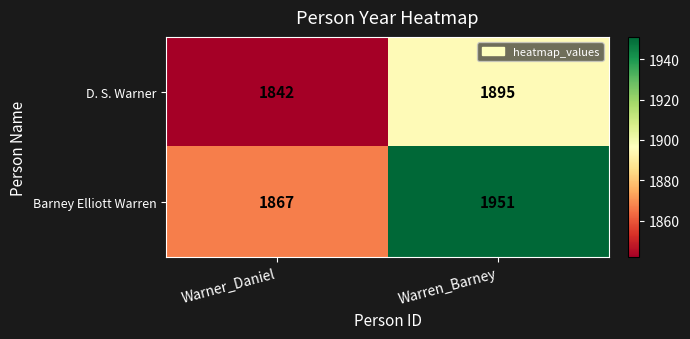

Reading left to right, extract all data points from this chart.

D. S. Warner: 1842	1895
Barney Elliott Warren: 1867	1951